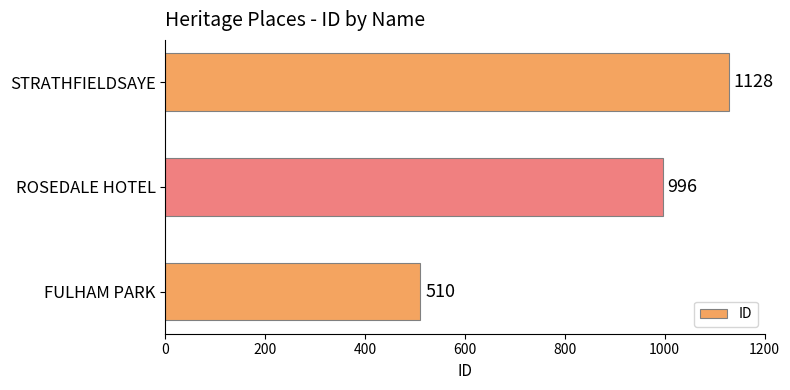

How many distinct data groups are displayed?

1